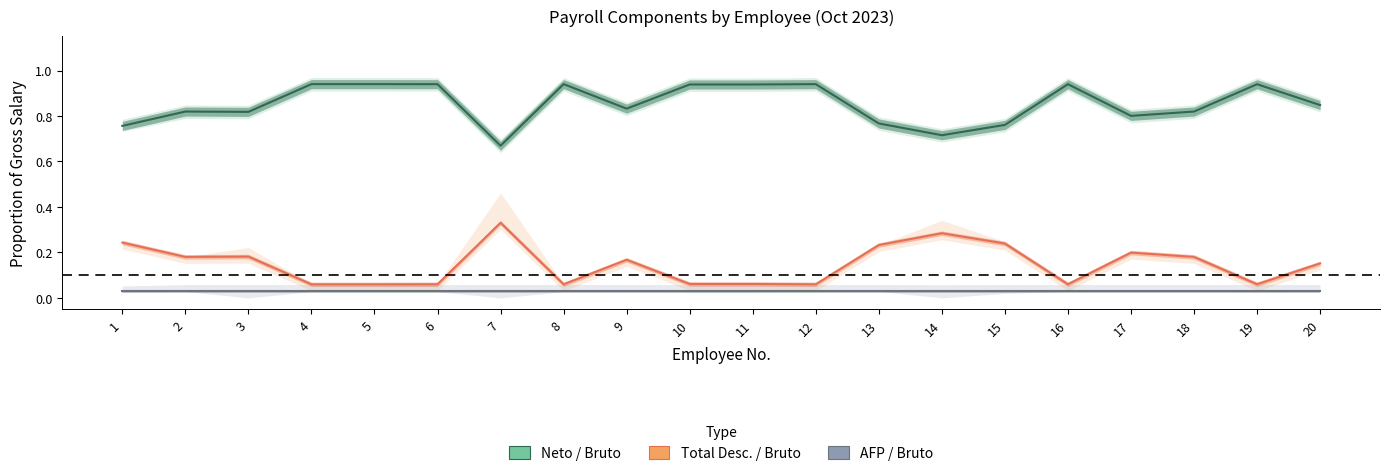

True or false: AFP / Bruto and Total Desc. / Bruto cross at least once.

False